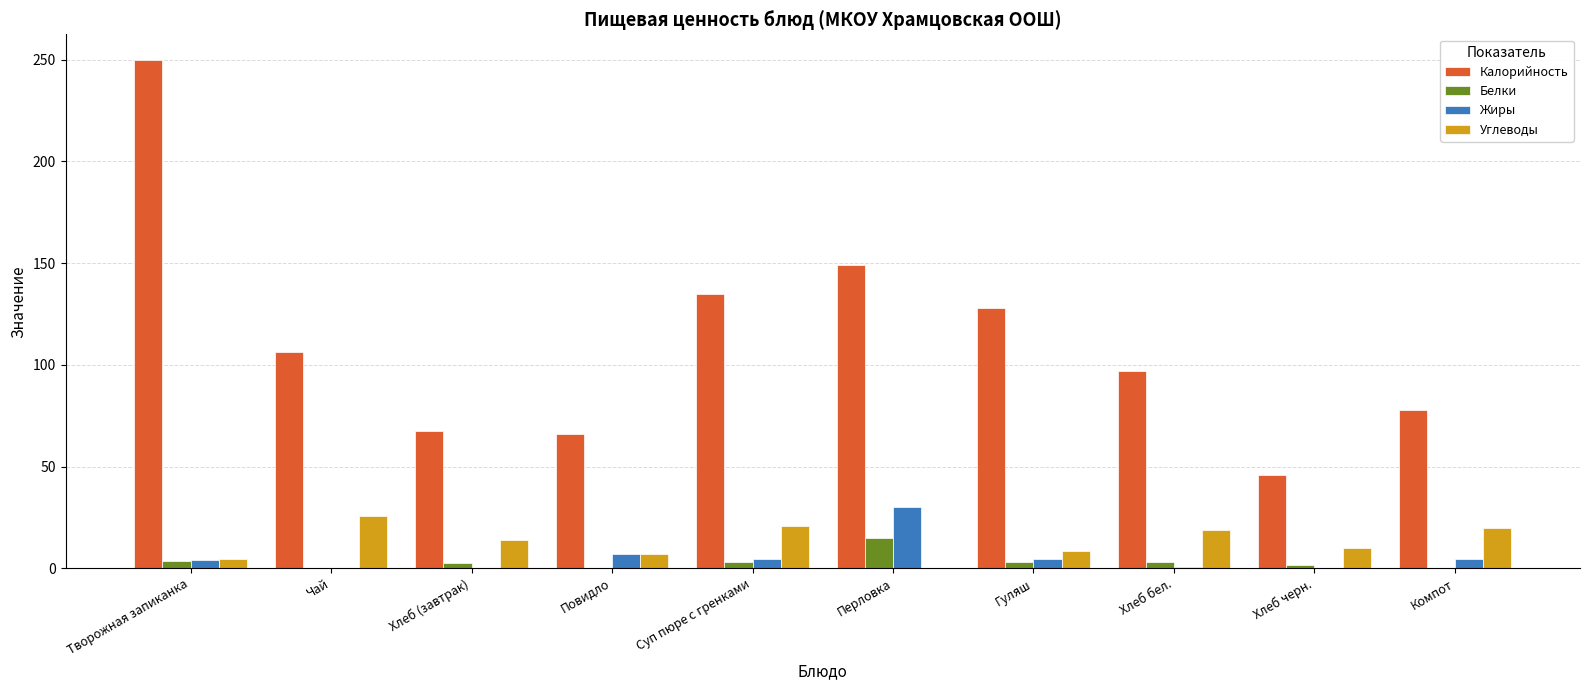

Read the Калорийность value at Творожная запиканка.

250.0